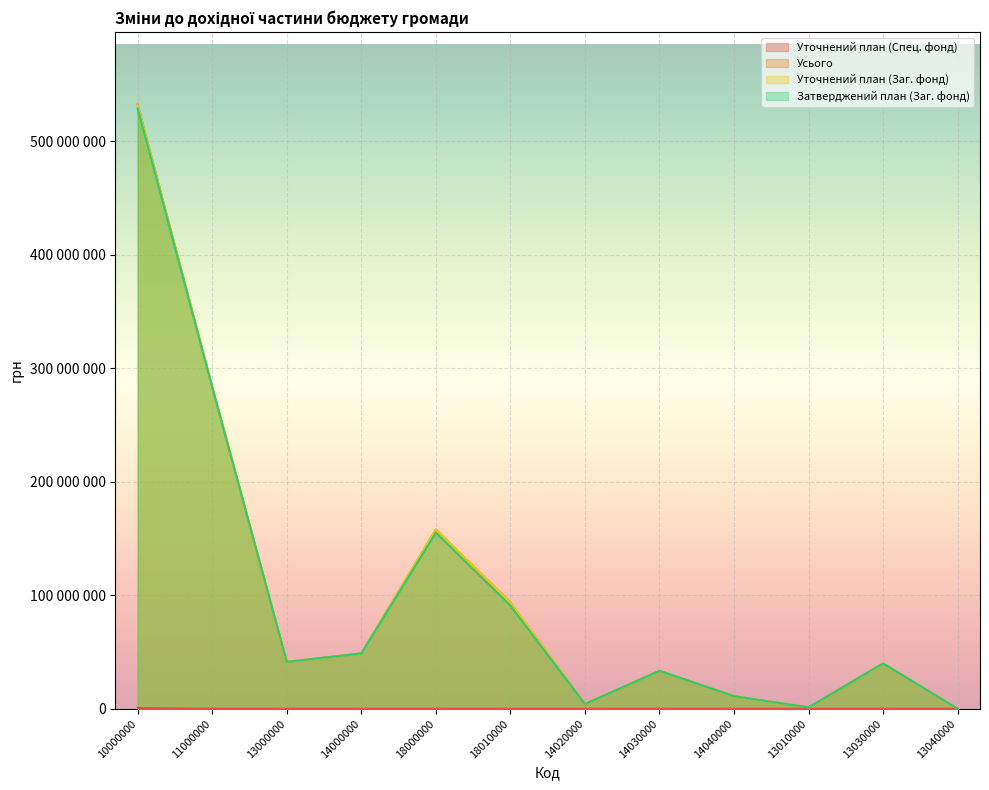

What is the sum of the Уточнений план (Заг. фонд) values at 13000000 and 18010000?

134965800